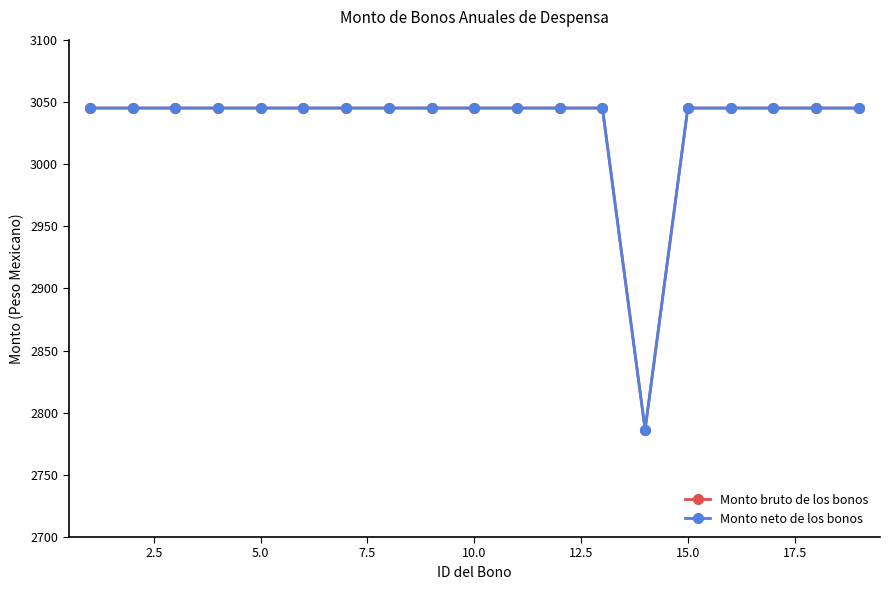

Does the chart have visible grid lines?

No